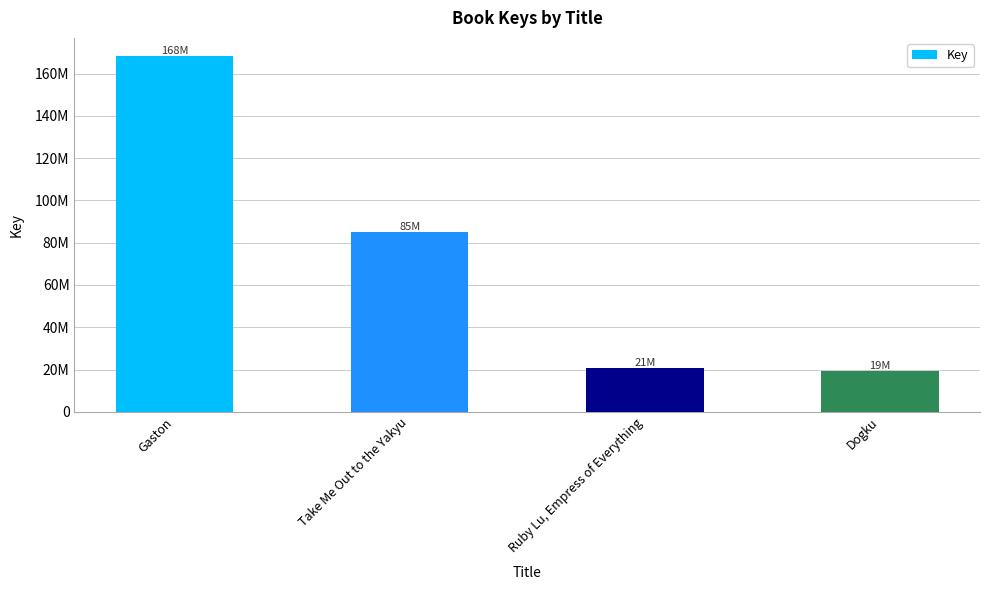

Does the chart contain any negative values?

No